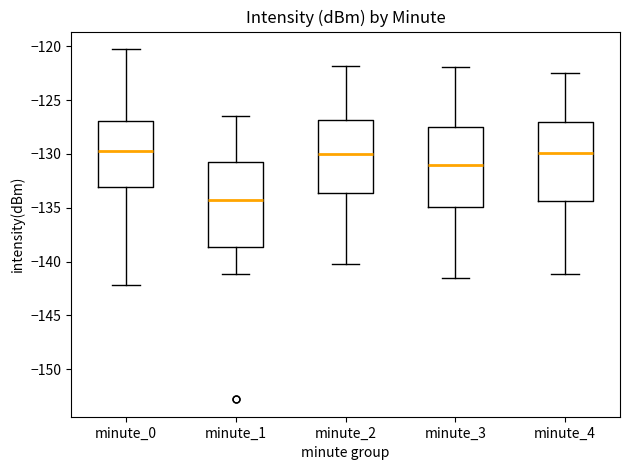

Reading left to right, read every box against the y-axis: the position of its median line, the range the box covers, and the ends of its whiskers. The values are not printed on the chart, so give them approximately, as read against the axis.

minute_0: median -129.5, box -133.0 to -127.0, whiskers -142.0 to -120.5
minute_1: median -134.5, box -138.5 to -131.0, whiskers -141.0 to -126.5
minute_2: median -130.0, box -133.5 to -127.0, whiskers -140.0 to -122.0
minute_3: median -131.0, box -135.0 to -127.5, whiskers -141.5 to -122.0
minute_4: median -130.0, box -134.5 to -127.0, whiskers -141.0 to -122.5